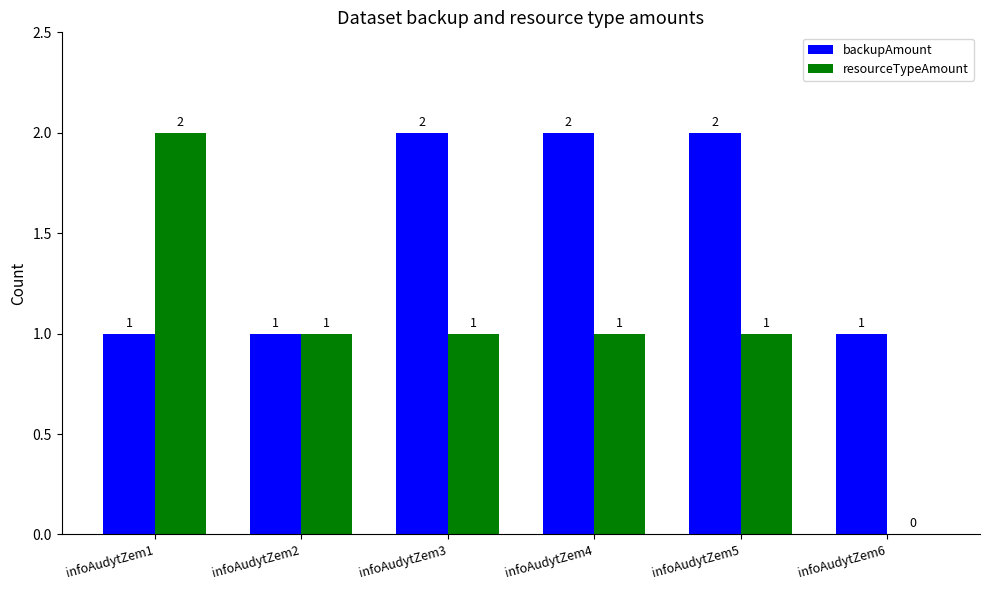

Is the value of backupAmount at infoAudytZem6 greater than the value of resourceTypeAmount at infoAudytZem1?

No